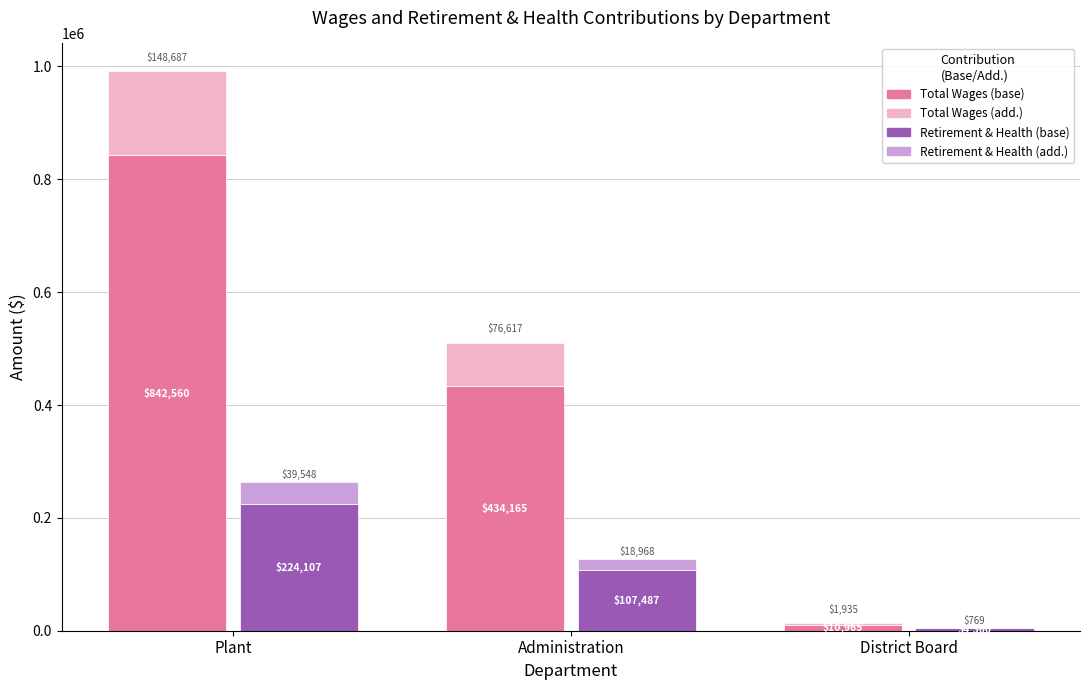

Reading right to left, transcribe all the data shown in this chart.

Total Wages: District Board=10965.0	Administration=434165.5	Plant=842560.8
Total Wages (add.): District Board=1935.0	Administration=76617.5	Plant=148687.2
Total Retirement & Health Contribution: District Board=4360.5	Administration=107487.6	Plant=224107.6
Total Retirement & Health Contribution (add.): District Board=769.5	Administration=18968.4	Plant=39548.4